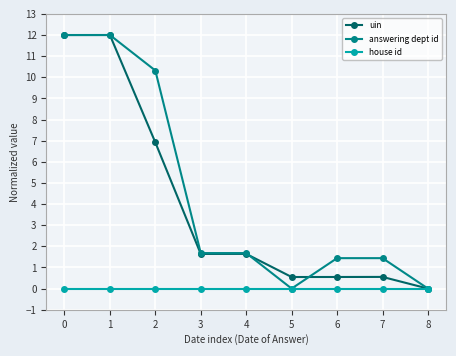

How many values in the answering dept id series are below 1?

2